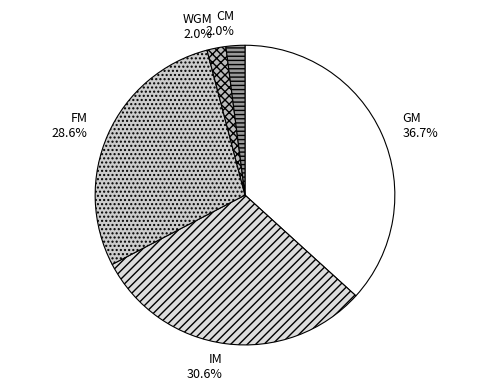

Between WGM and GM, which is larger?

GM